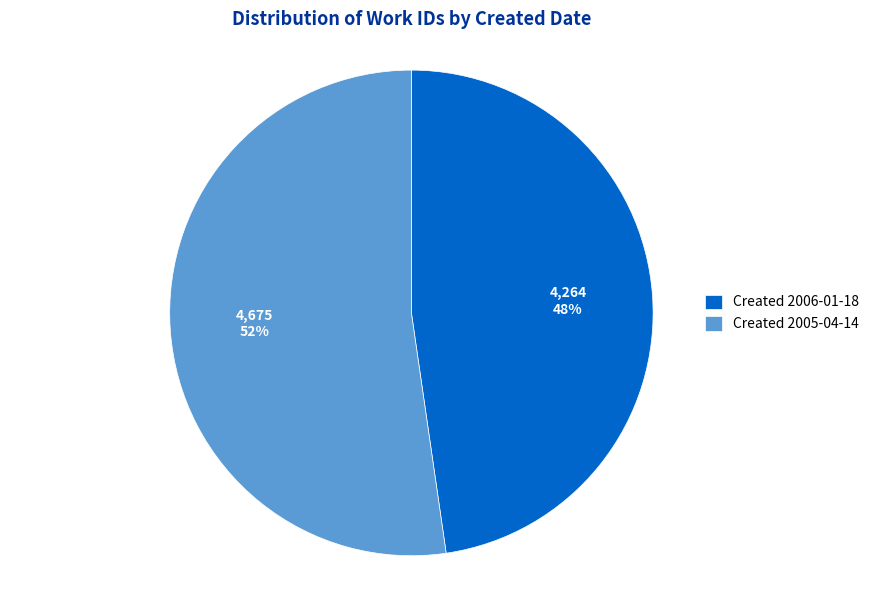

What percentage is the Created 2005-04-14 slice, to the nearest percent?

52%